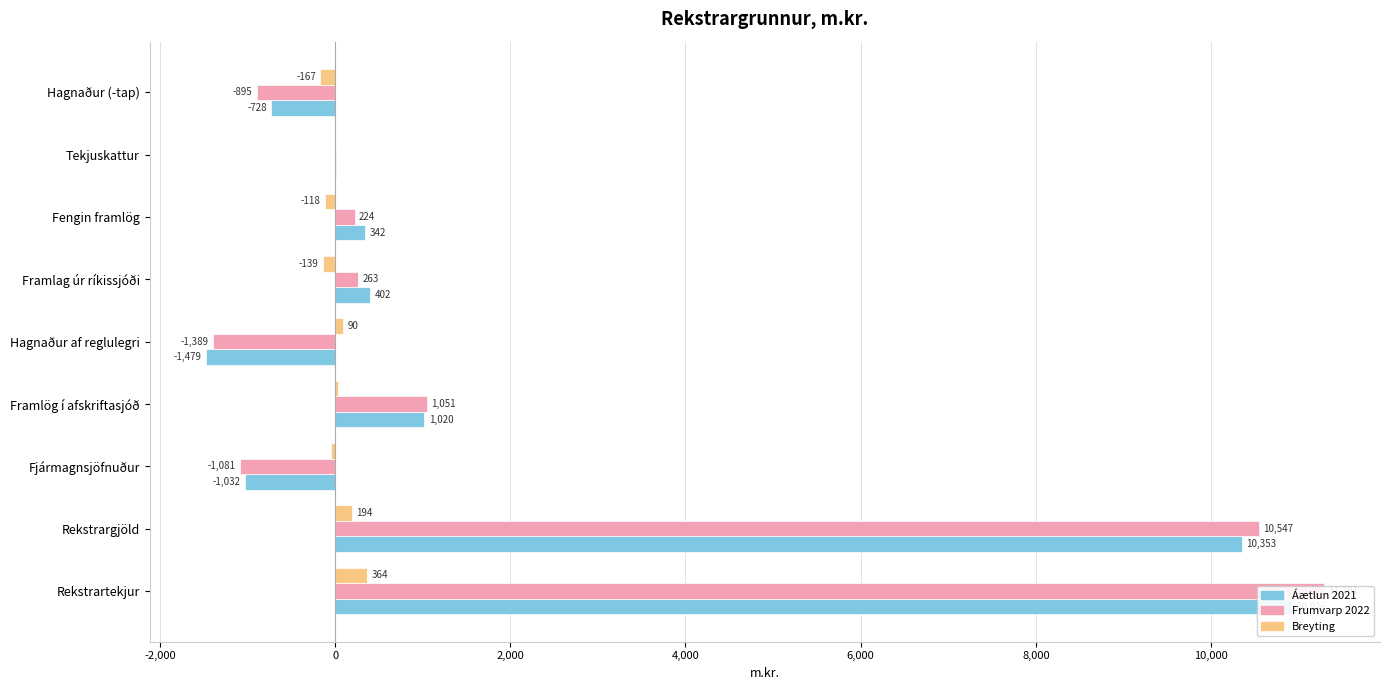

Which series changed the most between Rekstrargjöld and Fjármagnsjöfnuður?

Frumvarp 2022